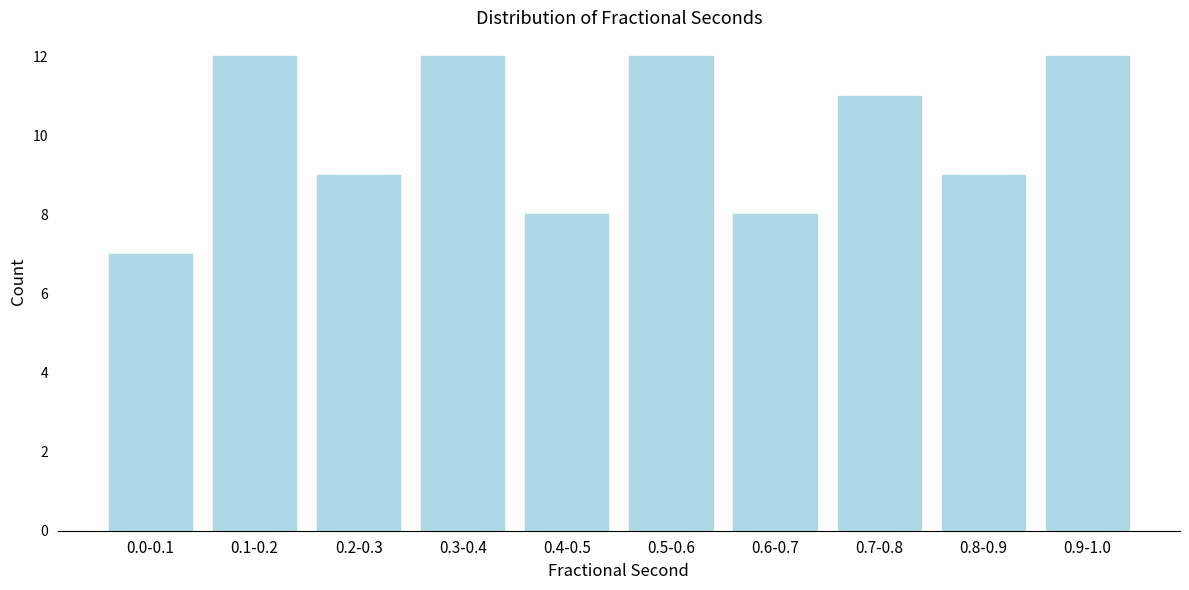

Reading left to right, what are all the values shown in this chart?

0.0-0.1=7	0.1-0.2=12	0.2-0.3=9	0.3-0.4=12	0.4-0.5=8	0.5-0.6=12	0.6-0.7=8	0.7-0.8=11	0.8-0.9=9	0.9-1.0=12